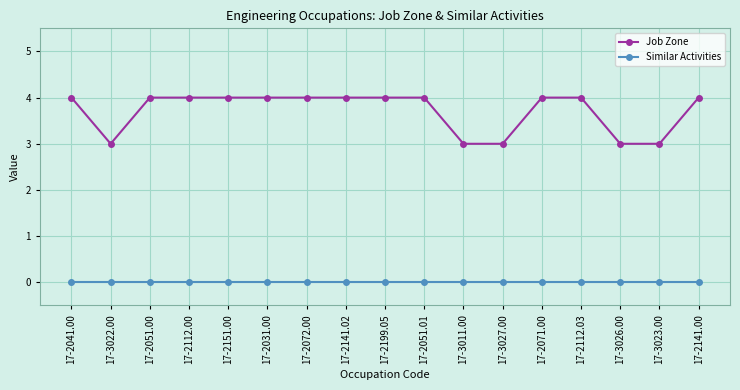

True or false: Job Zone and Similar Activities cross at least once.

False